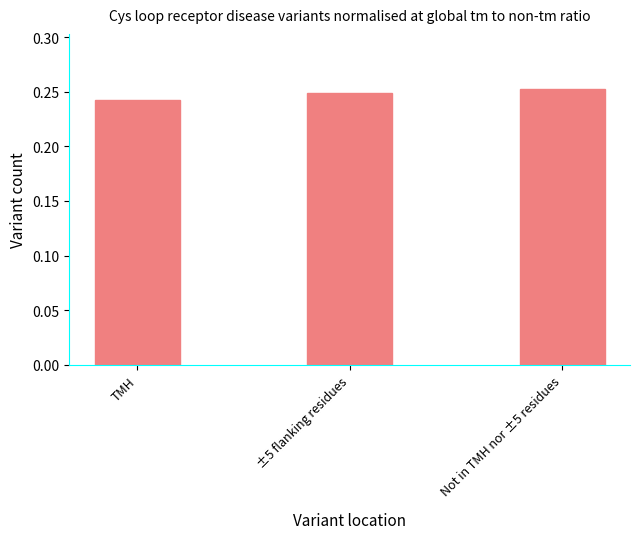

Rank the categories by value from highest to lowest.

Not in TMH nor ±5 residues, ±5 flanking residues, TMH